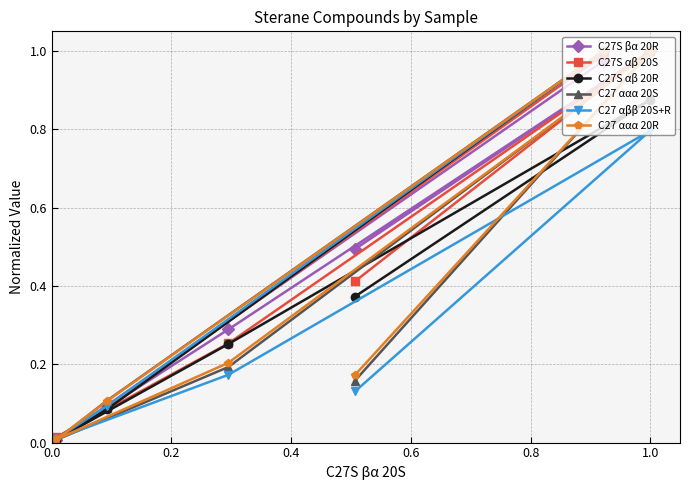

How many data points does each series have?

6